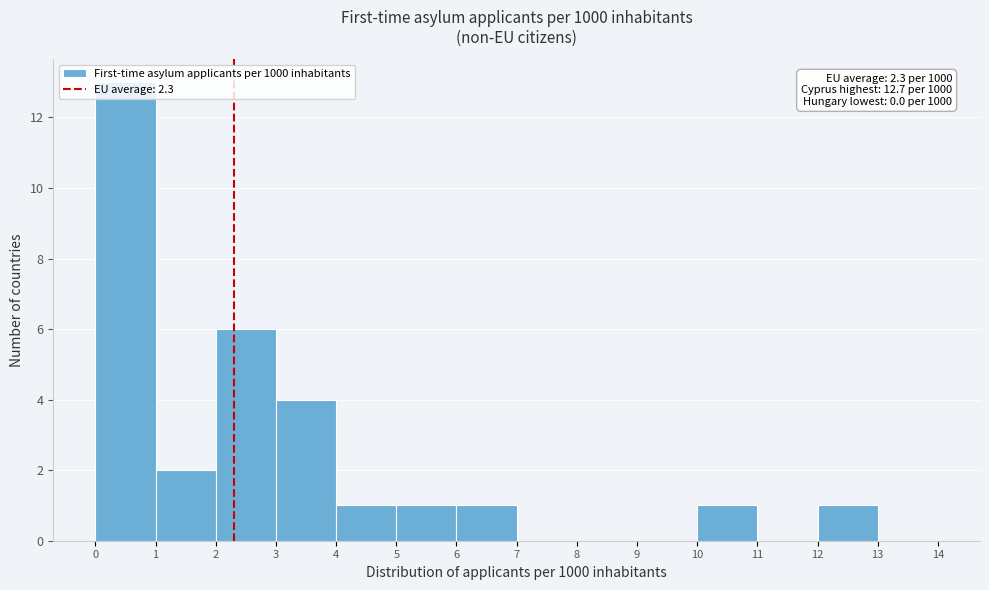

Over which range of the x-axis is the bar tallest?

0 to 1